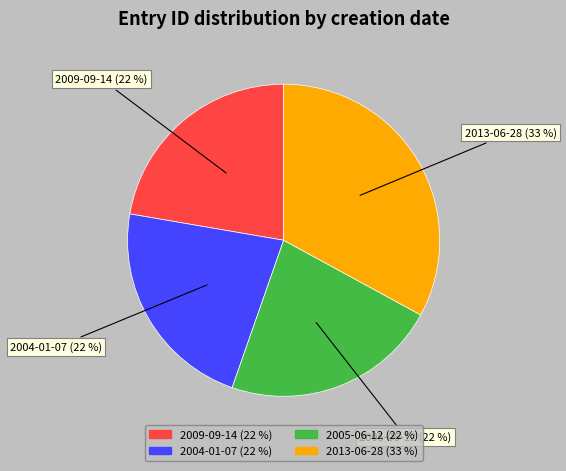

To the nearest percent, what is the difference between the largest and smallest slice percentages?

11%